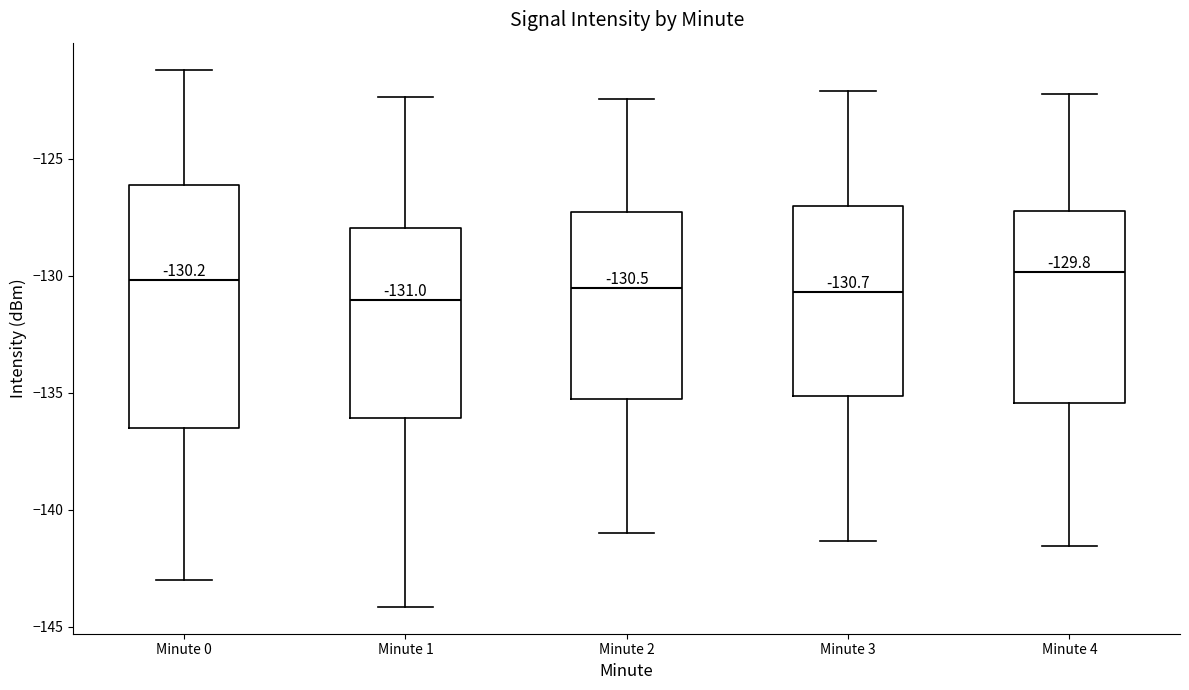

Which box is the tallest, from its lower edge to its upper edge?

Minute 0